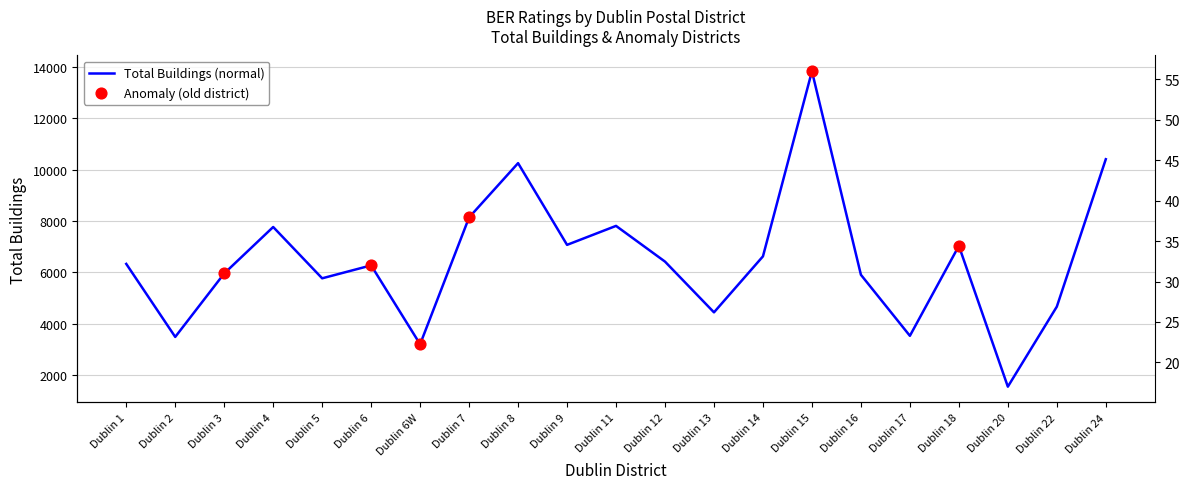

Is the value of Total Buildings at Dublin 24 greater than the value of Average Age at Dublin 9?

Yes